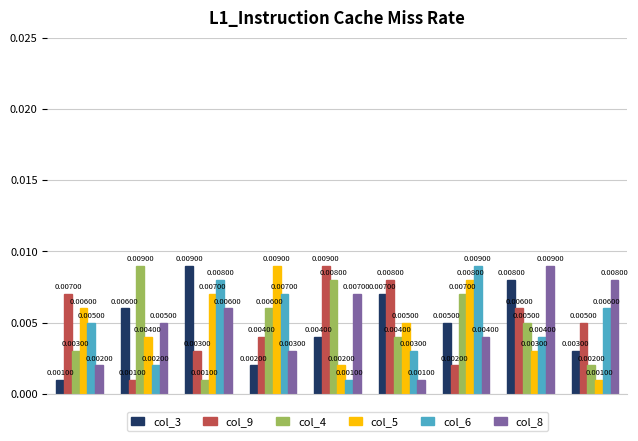

How many categories are shown in the chart?

9